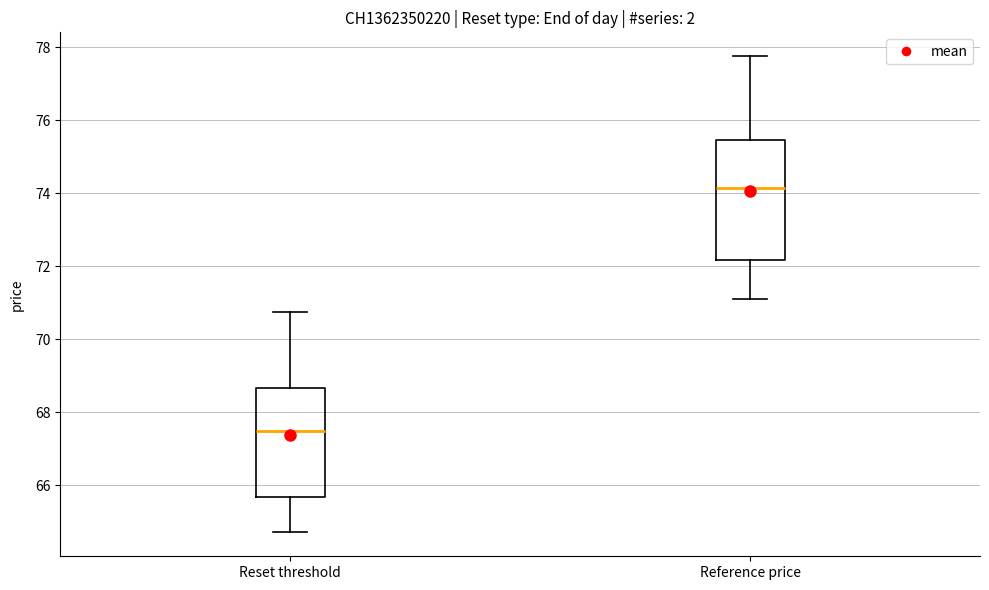

Which box's median line is the lowest?

Reset threshold